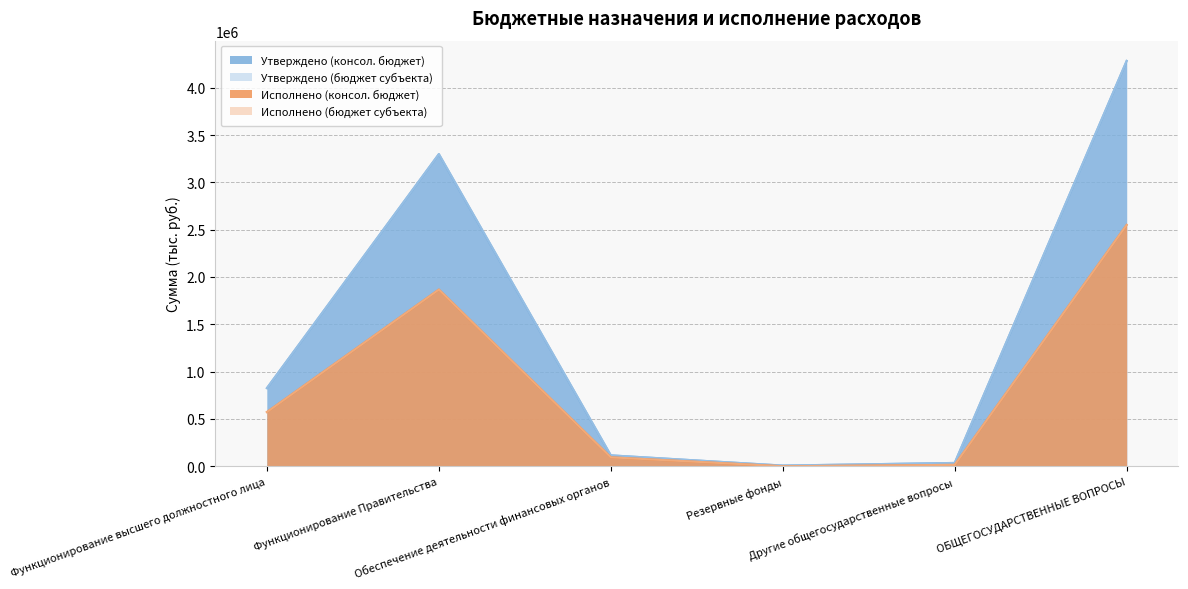

What is the total value across all series at Резервные фонды?

15100.0